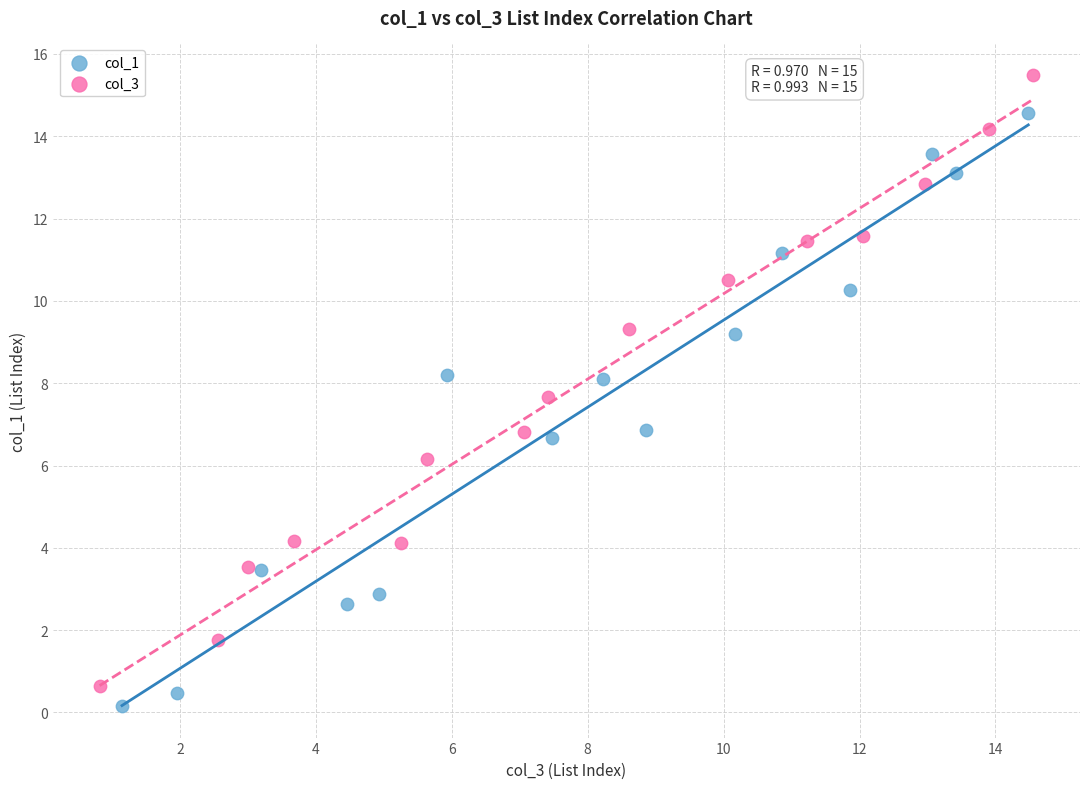

What are all the series names shown in the legend?

col_1, col_3